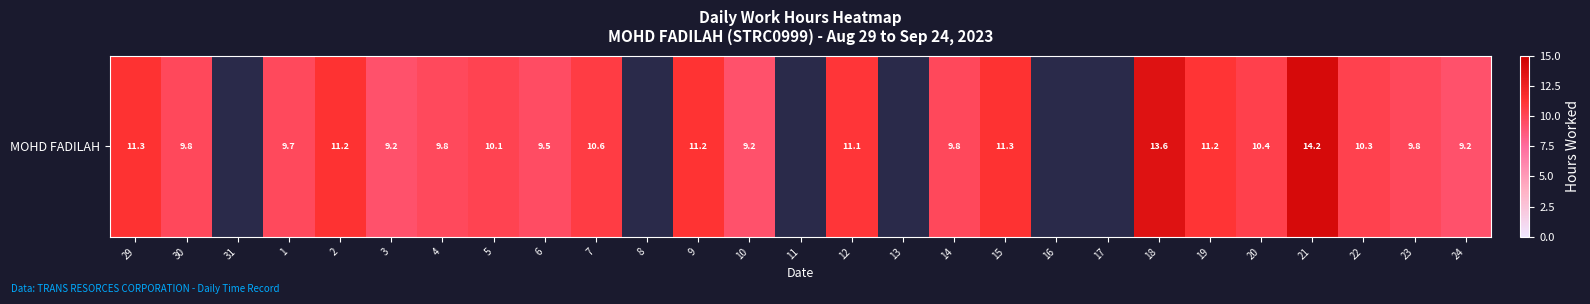

Which has a higher value, 9 or 10?

9